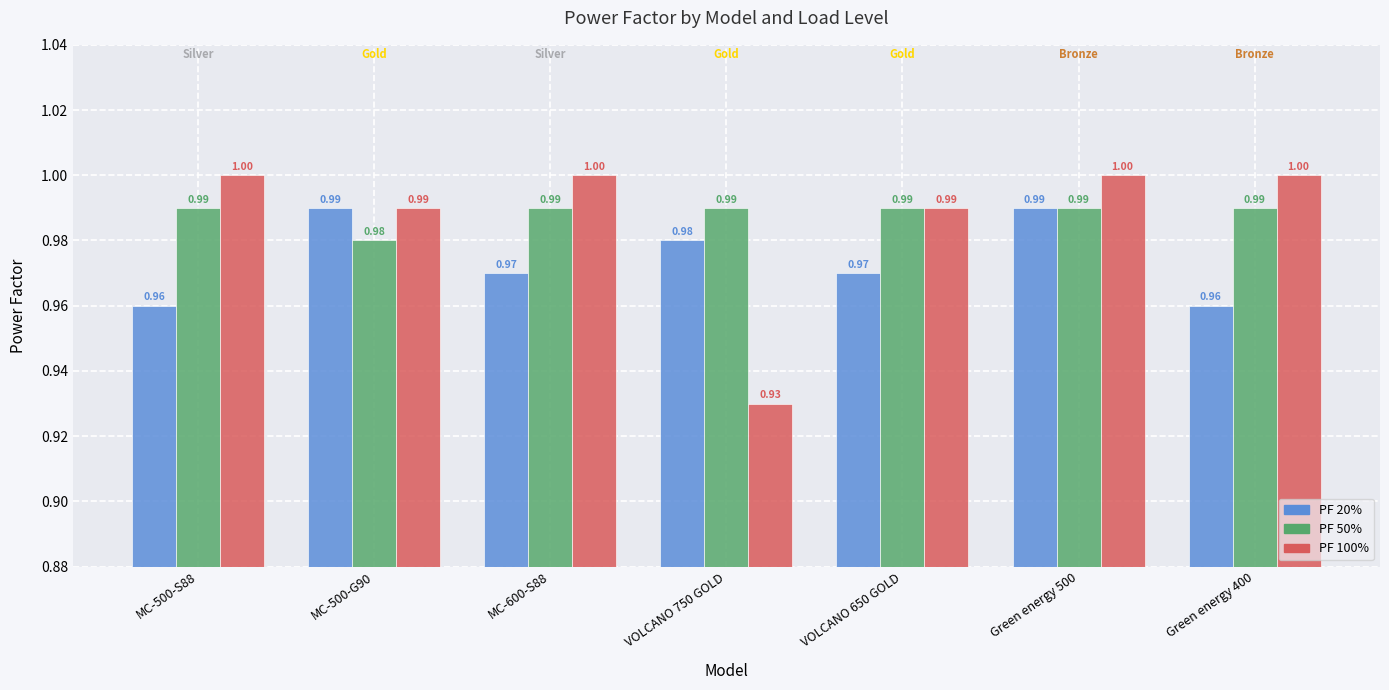

At MC-500-S88, list the series in order from largest to smallest.

PF 100%, PF 50%, PF 20%